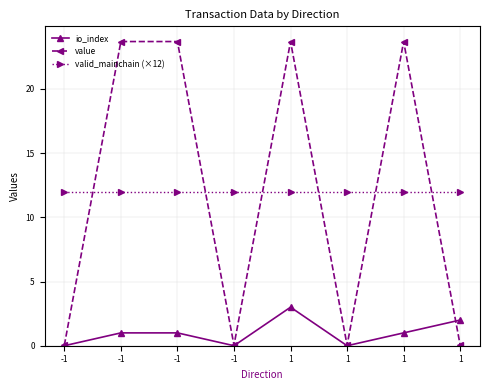

How many values in the value series are below 23?

4